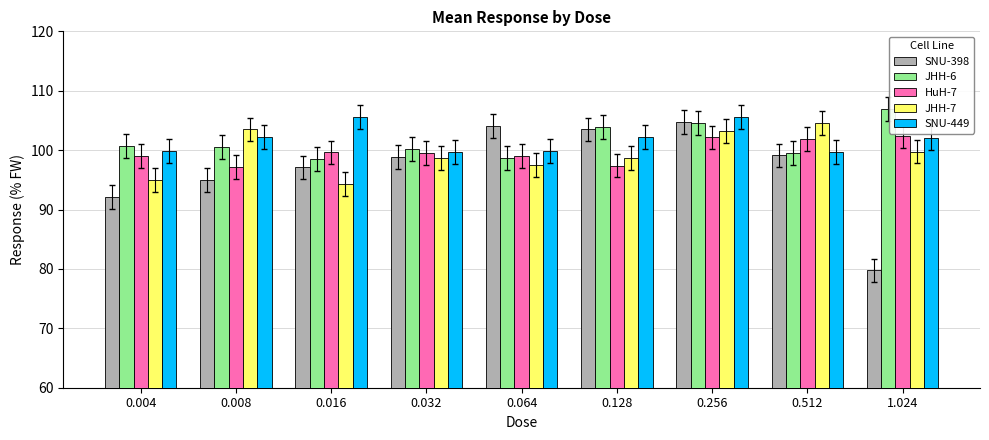

What is the difference between the SNU-398 values at 0.008 and 0.512?

4.1